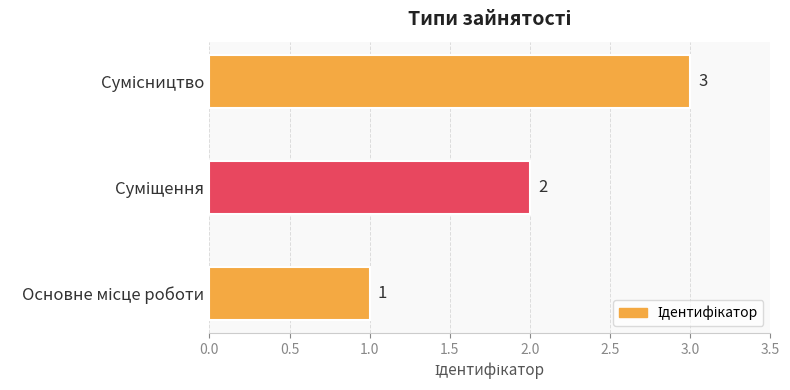

Count the values in the range 1 to 3.

3